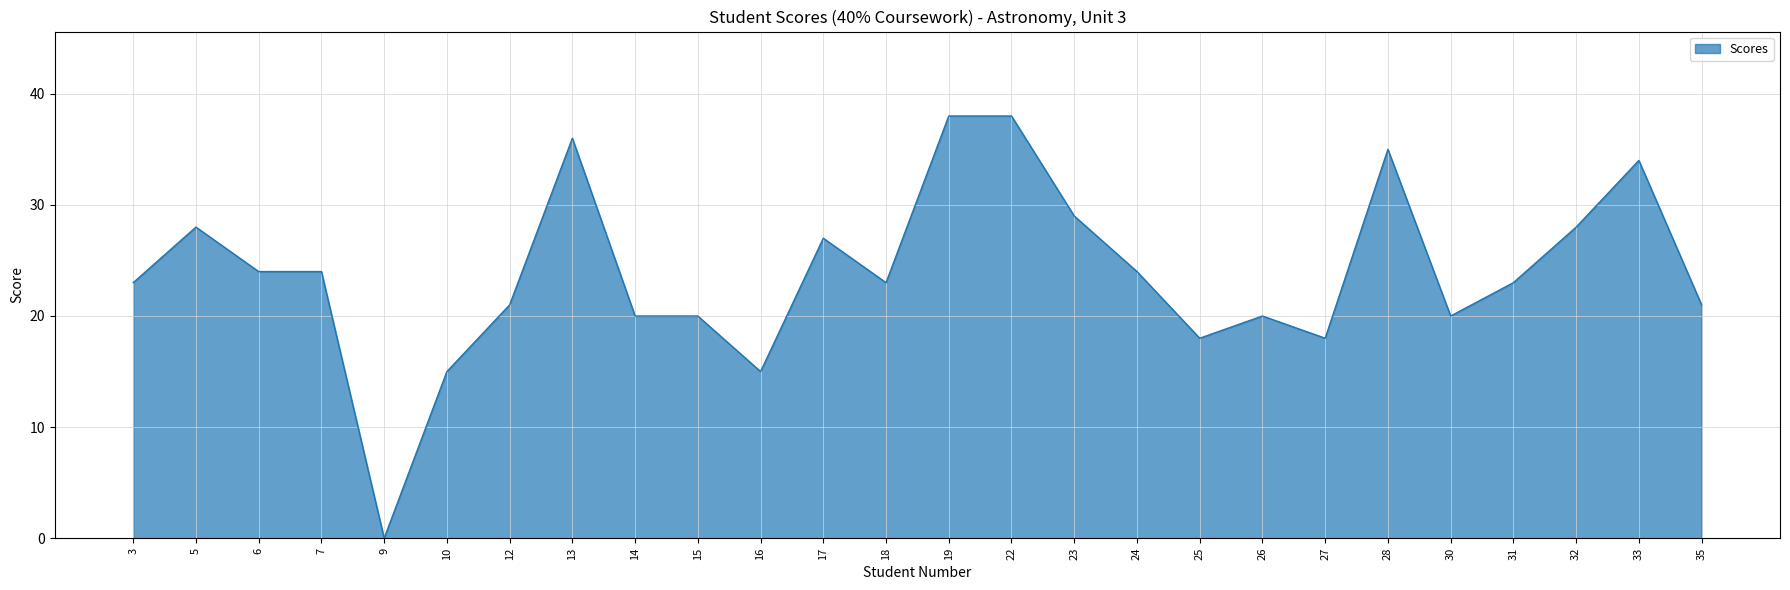

Reading left to right, transcribe all the data shown in this chart.

3=23	5=28	6=24	7=24	9=0	10=15	12=21	13=36	14=20	15=20	16=15	17=27	18=23	19=38	22=38	23=29	24=24	25=18	26=20	27=18	28=35	30=20	31=23	32=28	33=34	35=21